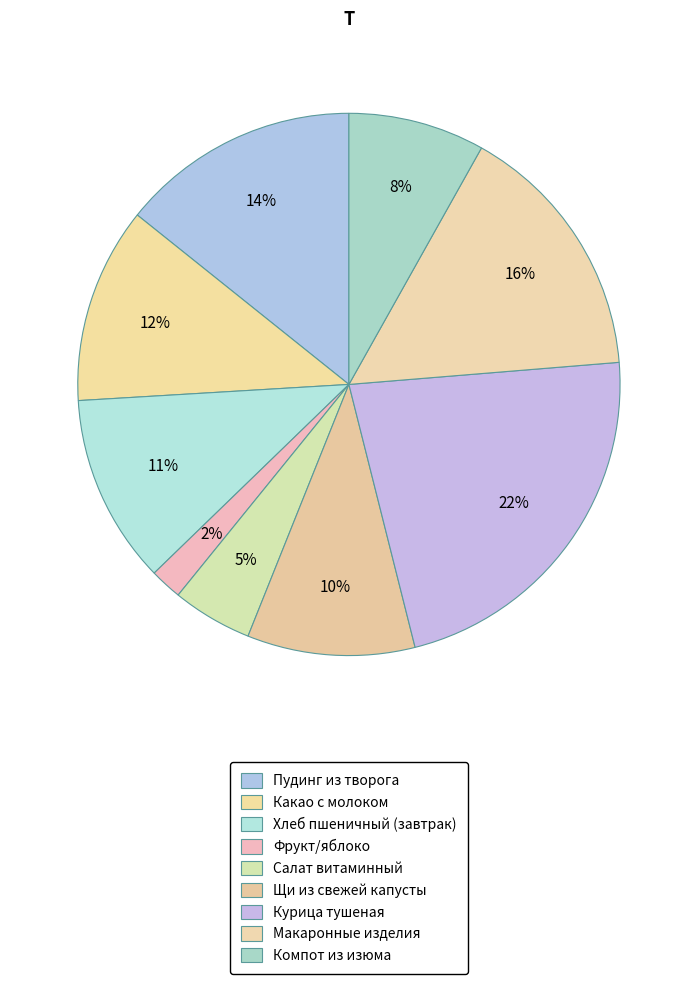

Is there any slice that represents more than half of the pie?

No